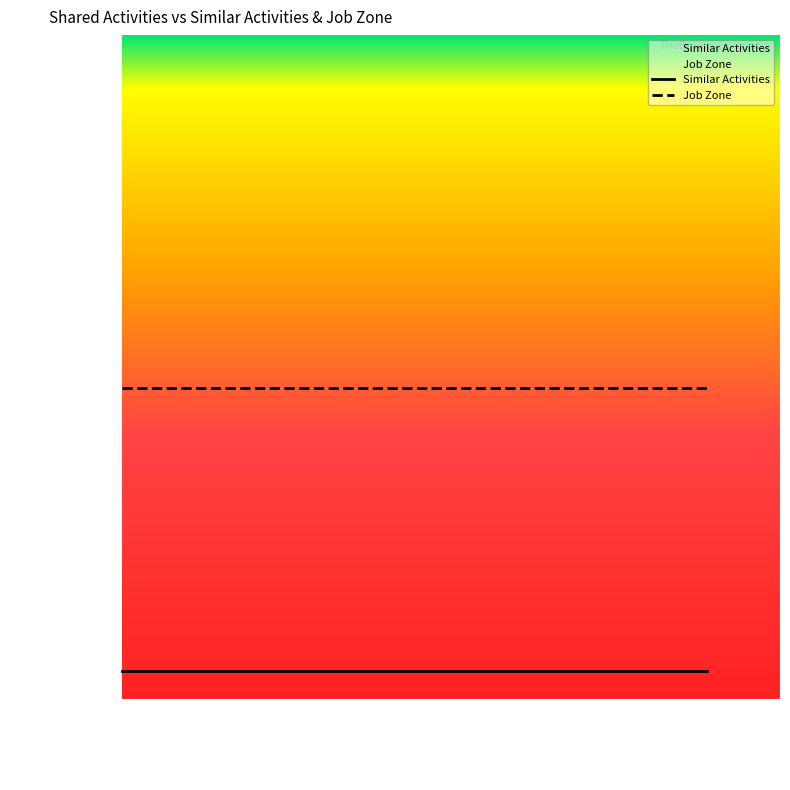

The value of Similar Activities at Coating Painting and Spraying Machine Operators is 0. True or false?

True